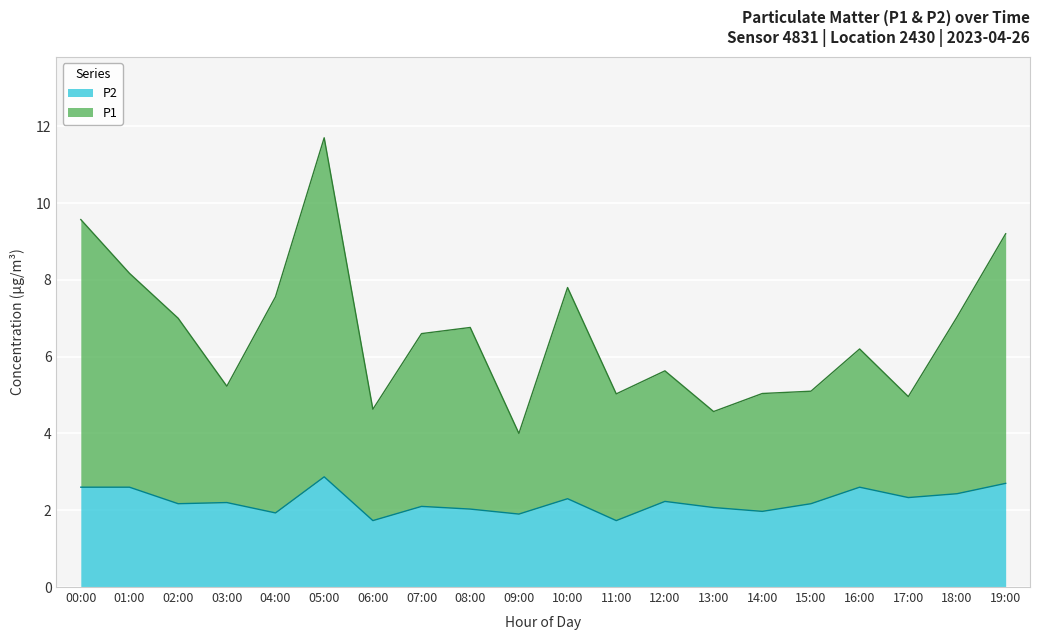

Reading left to right, what are all the values shown in this chart?

P1: 9.6	8.2	7.0	5.2	7.6	11.7	4.6	6.6	6.8	4.0	7.8	5.0	5.6	4.6	5.0	5.1	6.2	5.0	7.0	9.2
P2: 2.6	2.6	2.2	2.2	1.9	2.9	1.7	2.1	2.0	1.9	2.3	1.7	2.2	2.1	2.0	2.2	2.6	2.3	2.4	2.7